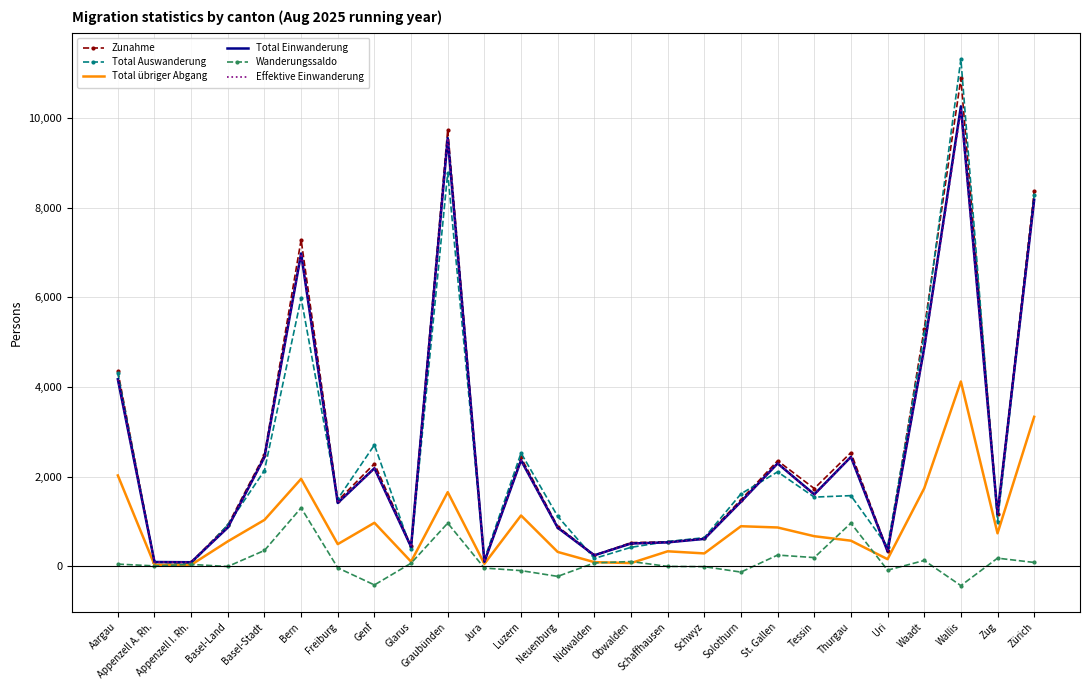

Is it true that Total übriger Abgang equals 2646 at Aargau?

False